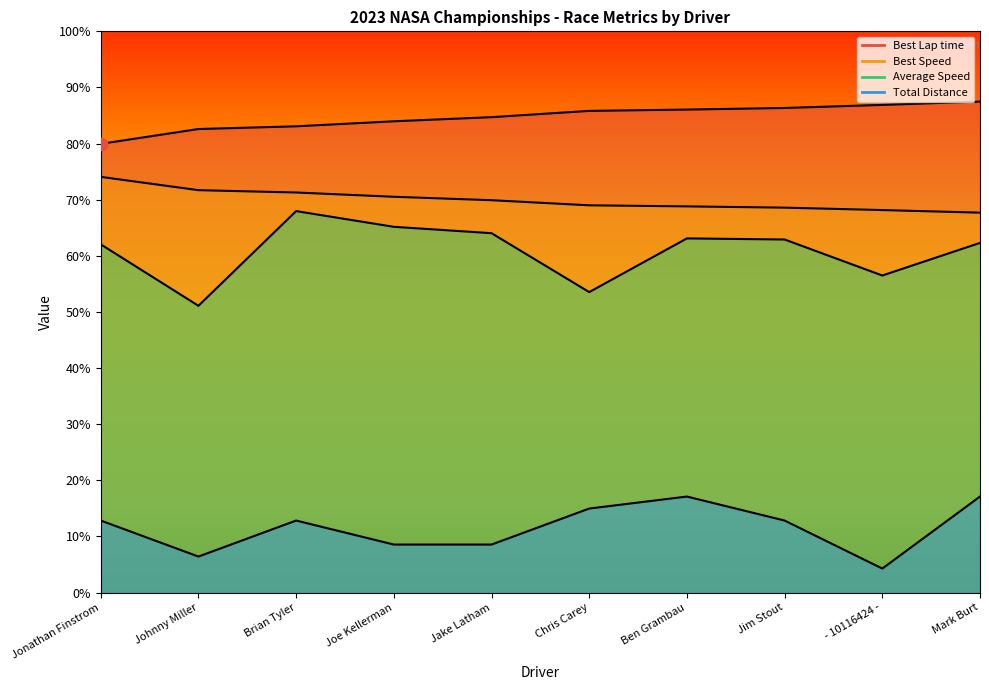

Which series contains the highest Y value?

Best Lap time